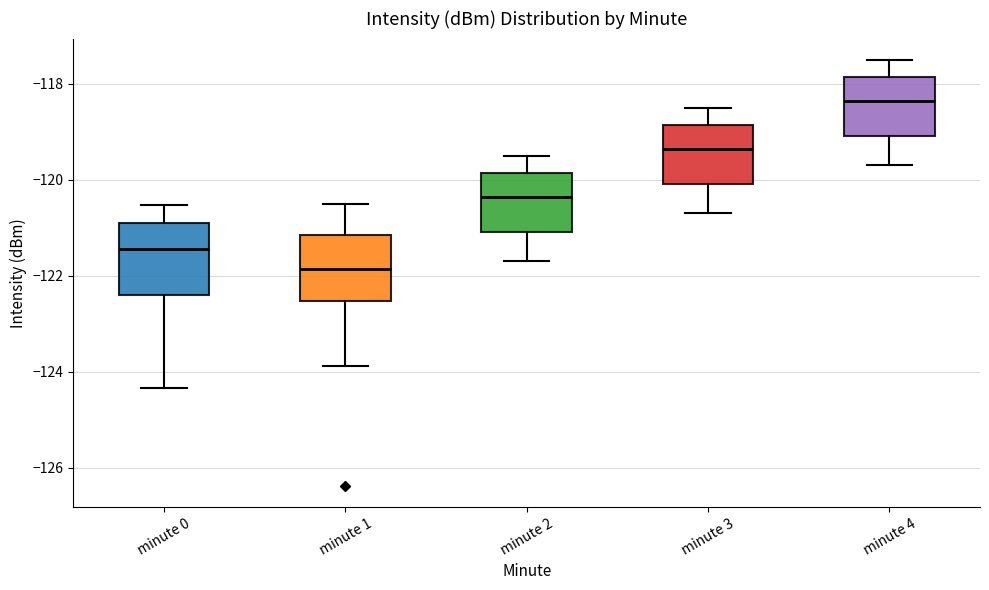

Where is the upper edge of the box for minute 2 on the y-axis? The values are not printed on the chart, so give them approximately, as read against the axis.

-119.8